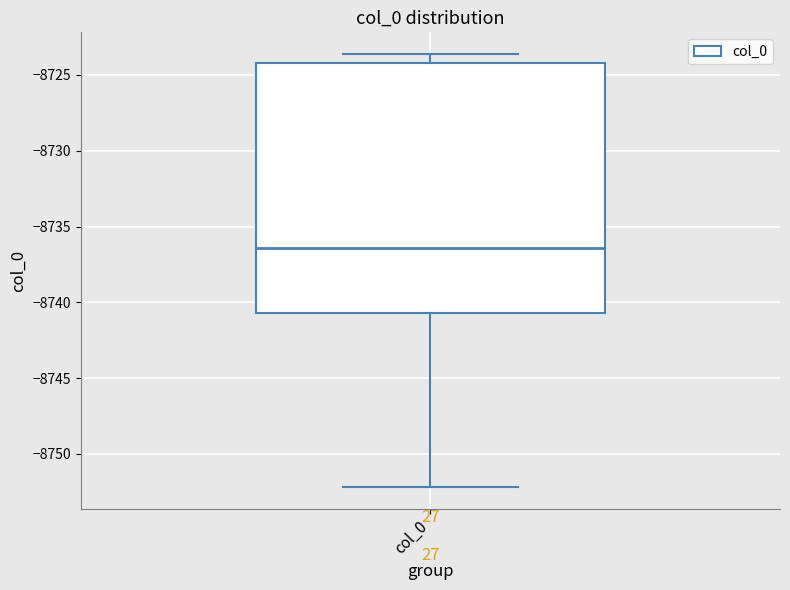

Transcribe this box plot: give where the median line is, the range the box spans, and where the two whiskers end, as read against the y-axis. The values are not printed on the chart, so give them approximately, as read against the axis.

median -8736.5, box -8740.5 to -8724.0, whiskers -8752.0 to -8723.5